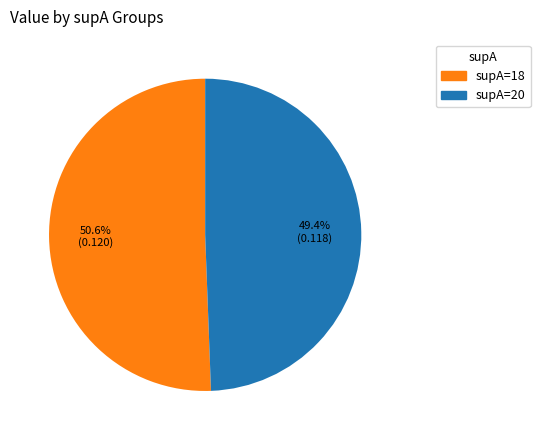

Count the number of slices in the pie.

2